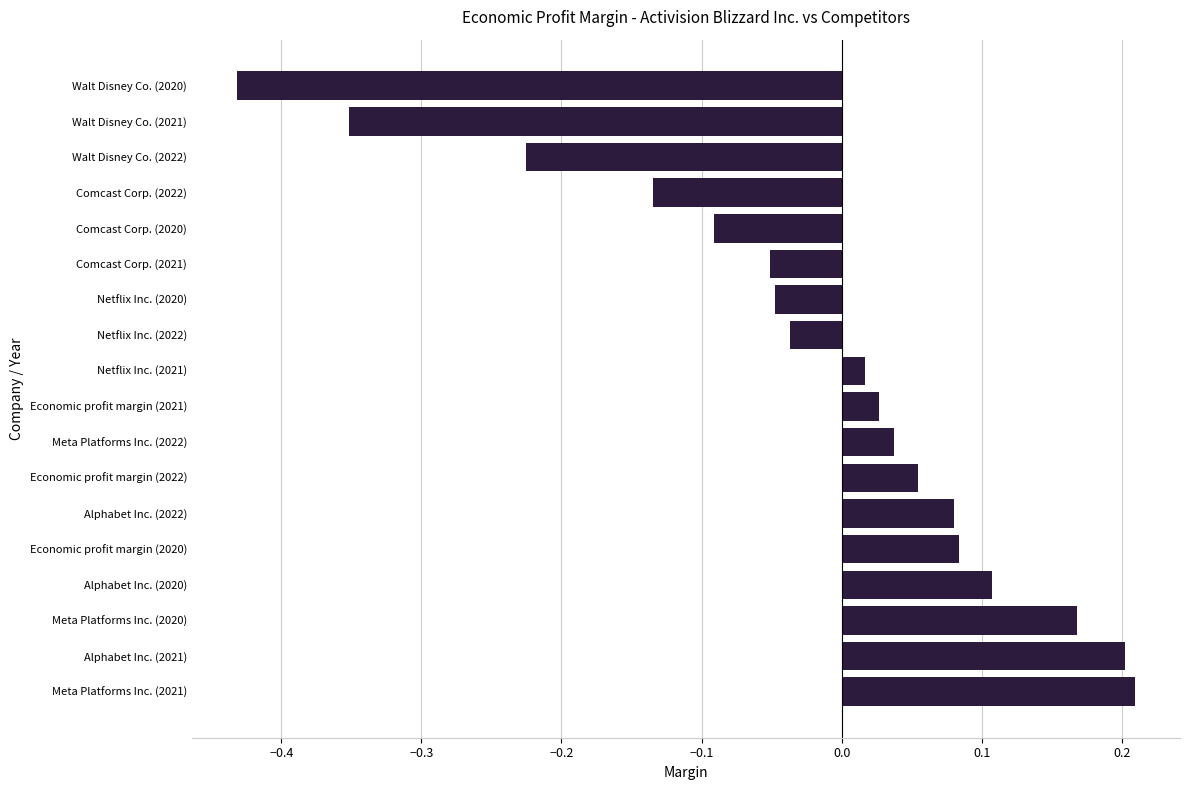

The chart shows a value of 0.3 at Alphabet Inc. (2021). True or false?

False